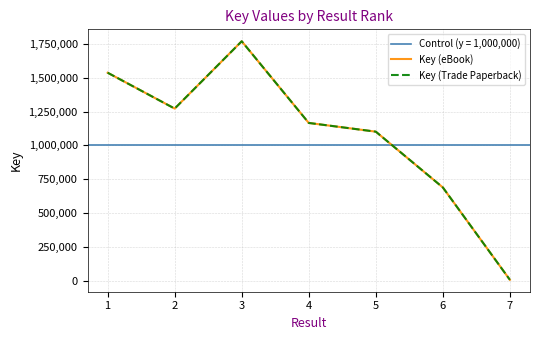

What is the minimum value for Key (Trade Paperback)?

7277